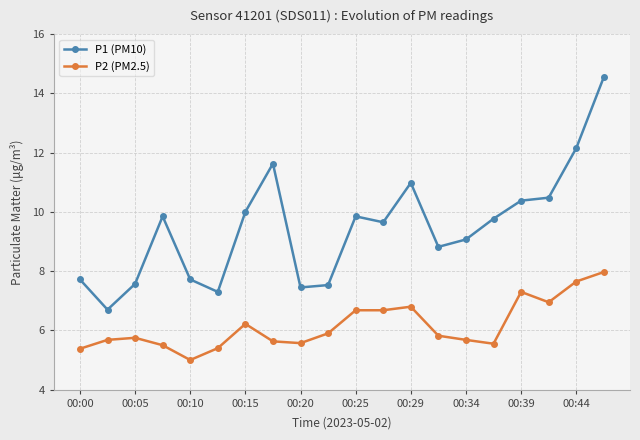

True or false: P1 (PM10) and P2 (PM2.5) cross at least once.

False